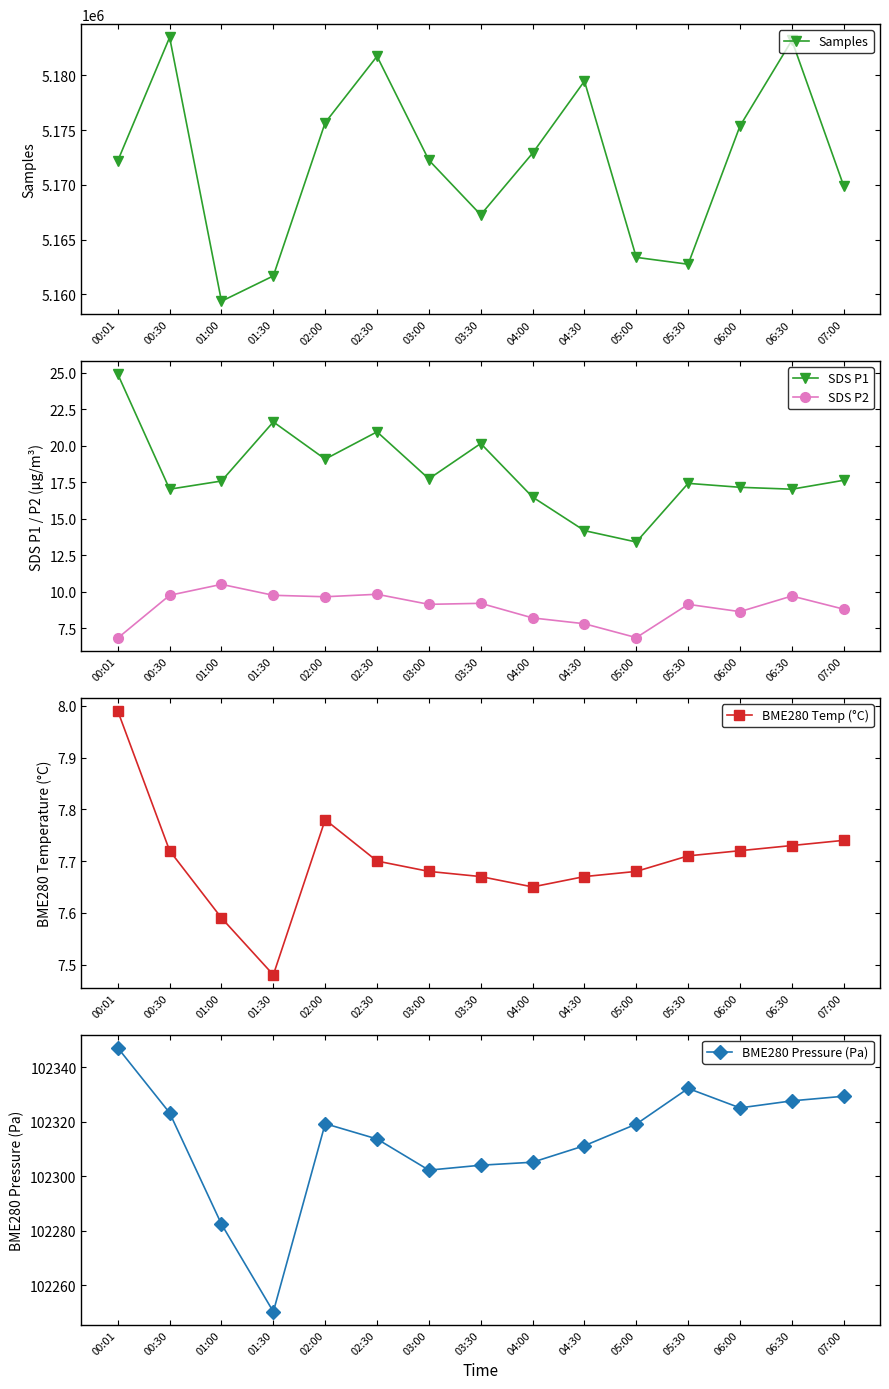

Is the value of SDS P2 at 02:00 greater than the value of BME280 Temp (°C) at 02:30?

Yes